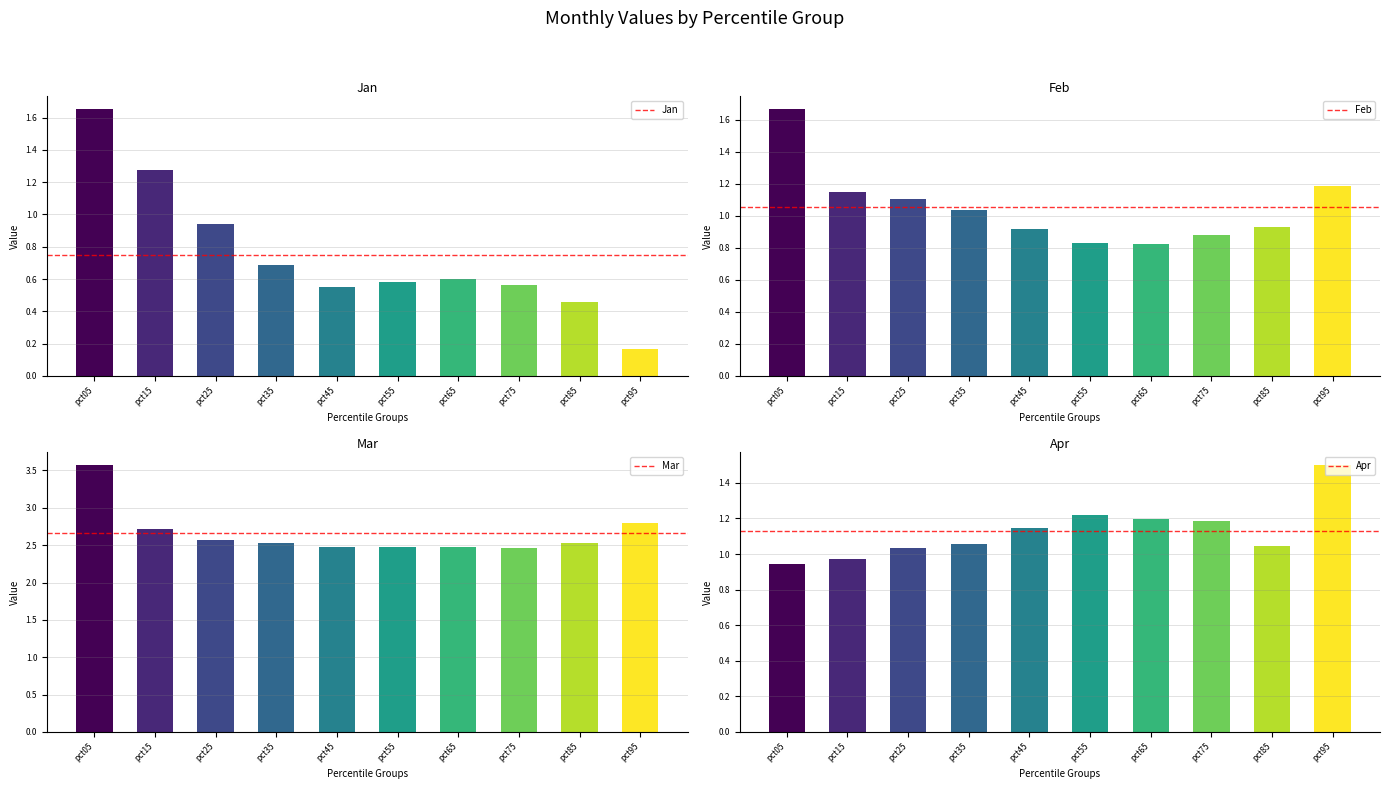

Where is Jan nearest to the value 0?

pct95